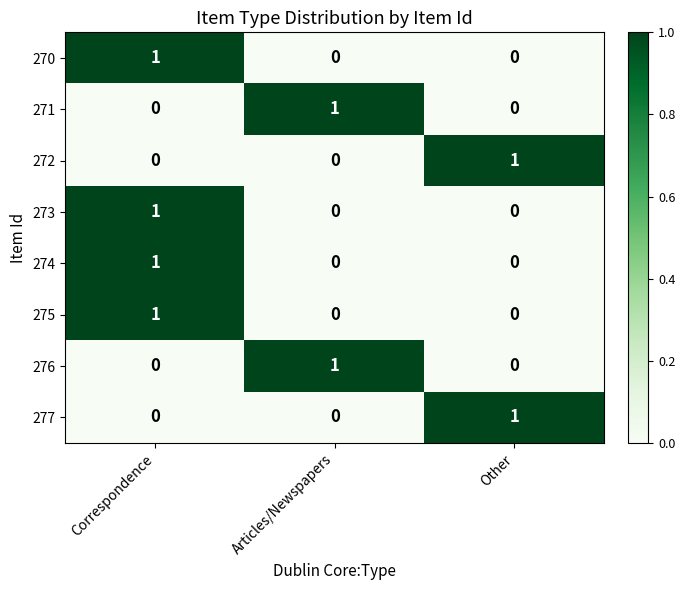

What is the difference between the highest and lowest values at Other?

1